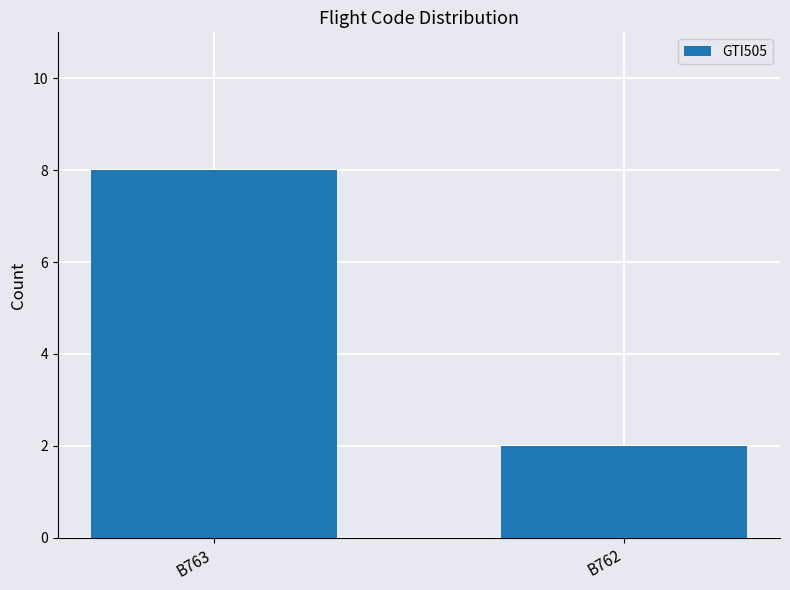

What is the value of the 2nd bar from the left?

2